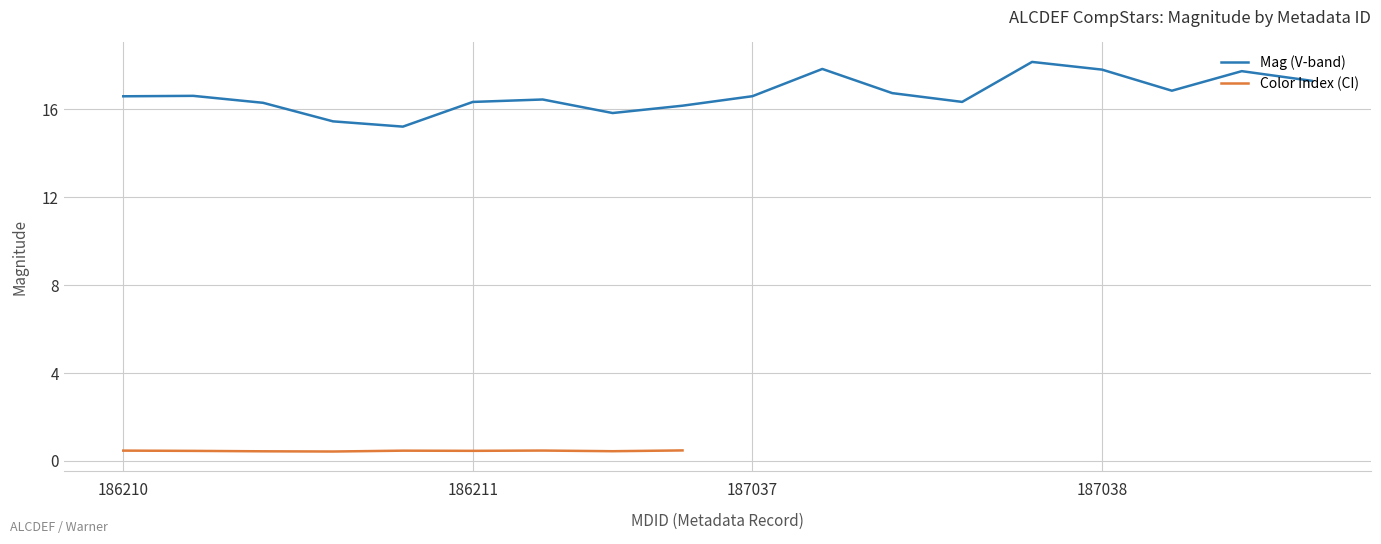

Which has a higher value, 13 or 12?

13